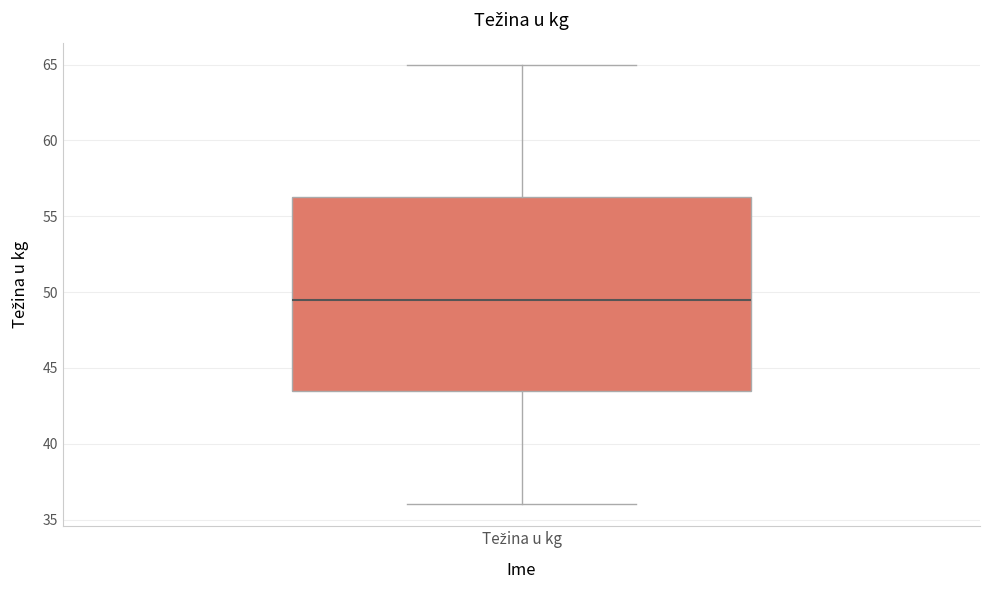

Where is the lower edge of the box for Težina u kg on the y-axis? The values are not printed on the chart, so give them approximately, as read against the axis.

43.5